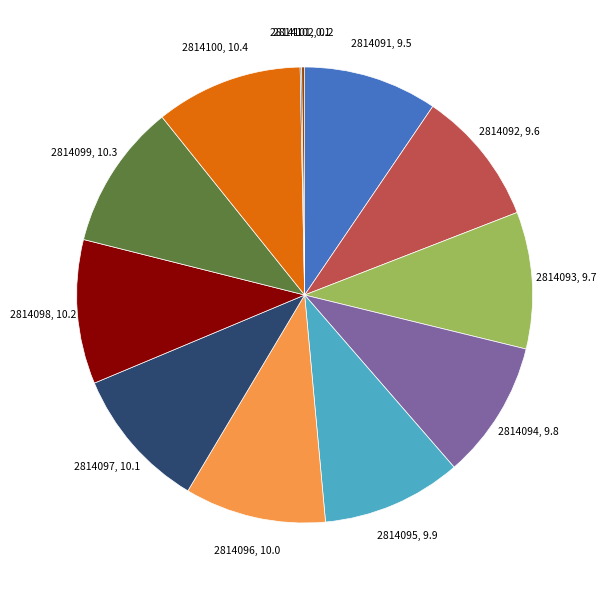

Does 2814100 represent more than half of the total?

No